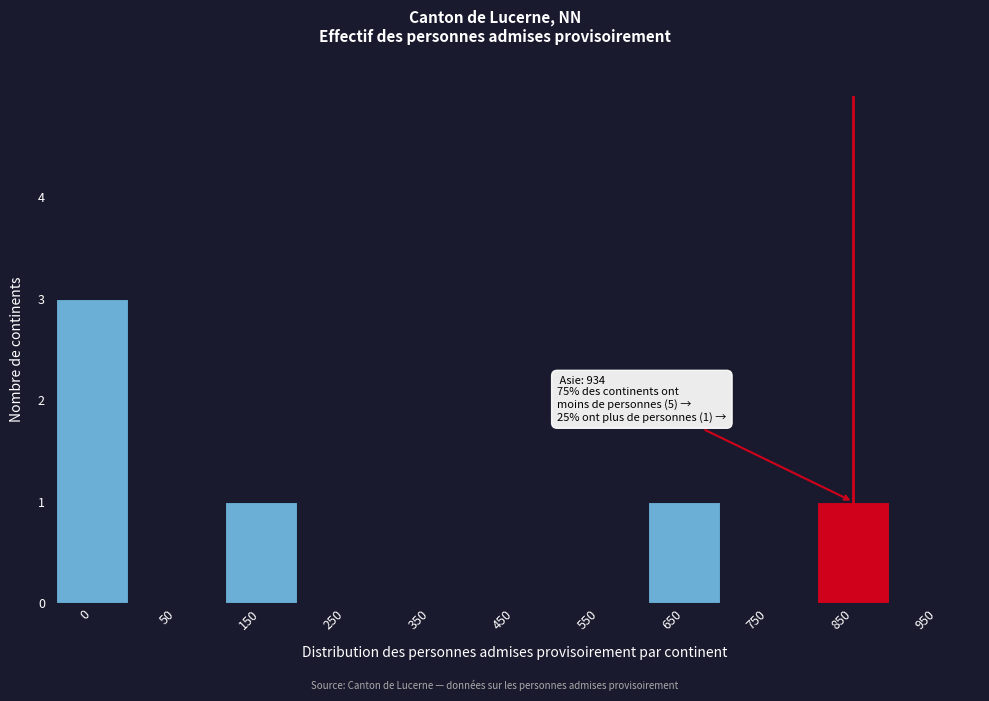

Reading left to right, extract all data points from this chart.

0=3	50=0	150=1	250=0	350=0	450=0	550=0	650=1	750=0	850=1	950=0